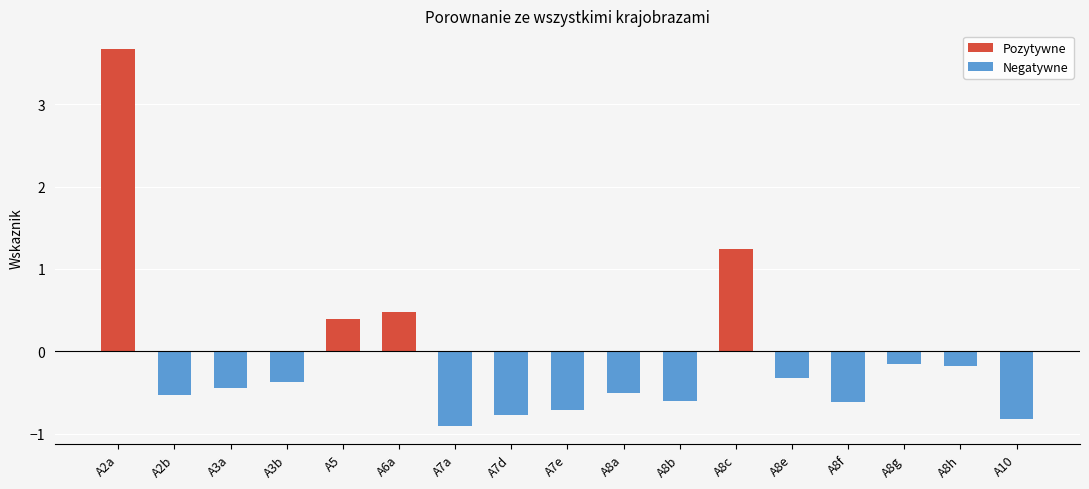

Reading right to left, list all the values displayed in this chart.

-0.8	-0.2	-0.2	-0.6	-0.3	1.2	-0.6	-0.5	-0.7	-0.8	-0.9	0.5	0.4	-0.4	-0.4	-0.5	3.7